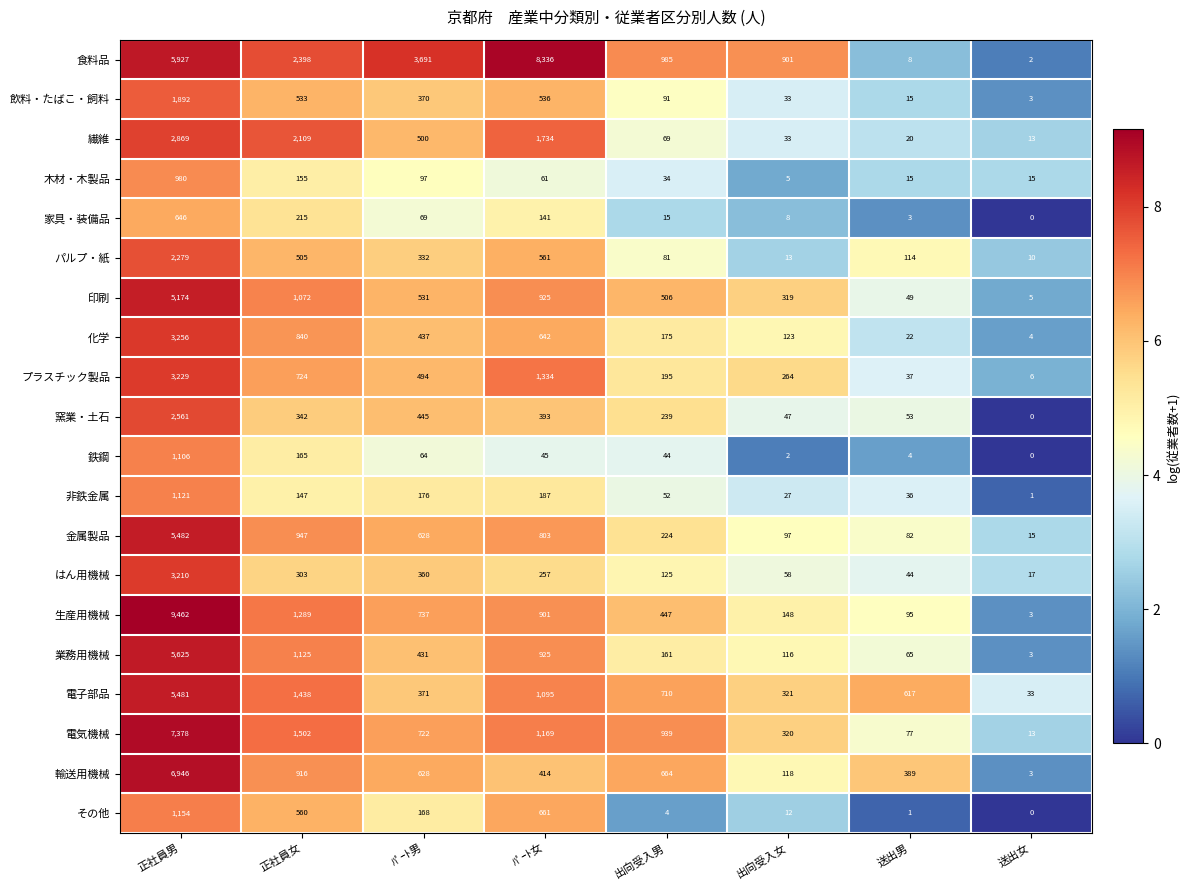

What is the difference between the highest and lowest values at ﾊﾟｰﾄ女?

8291